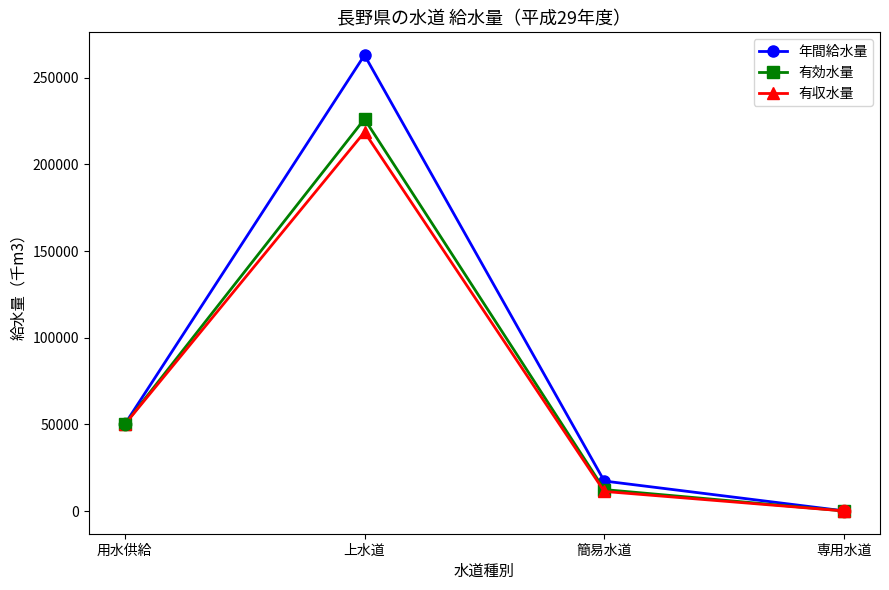

Is the value of 有収水量 at 上水道 greater than the value of 有効水量 at 用水供給?

Yes